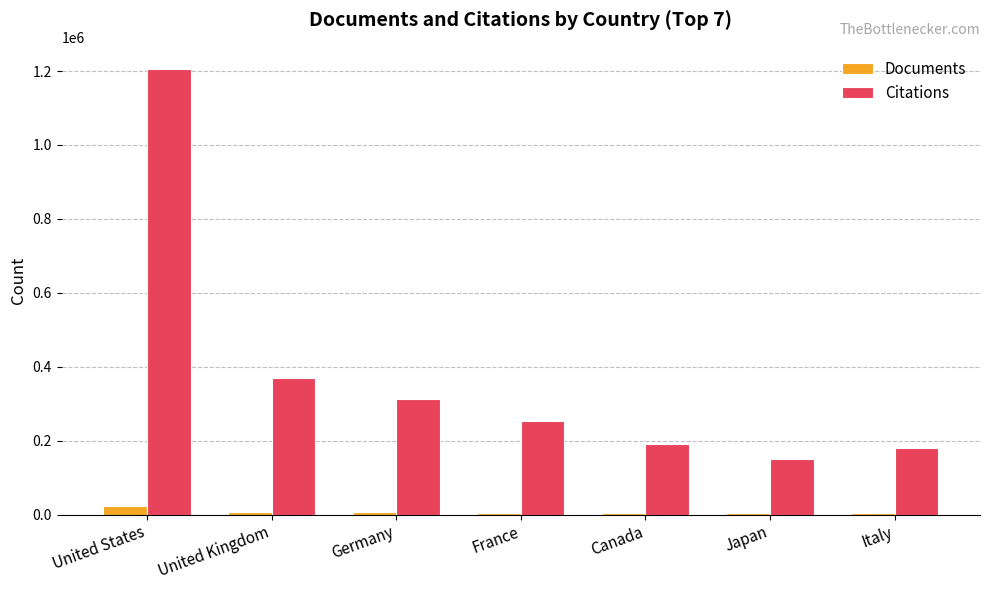

What is the difference between the maximum and minimum values in the Citations series?

1055787